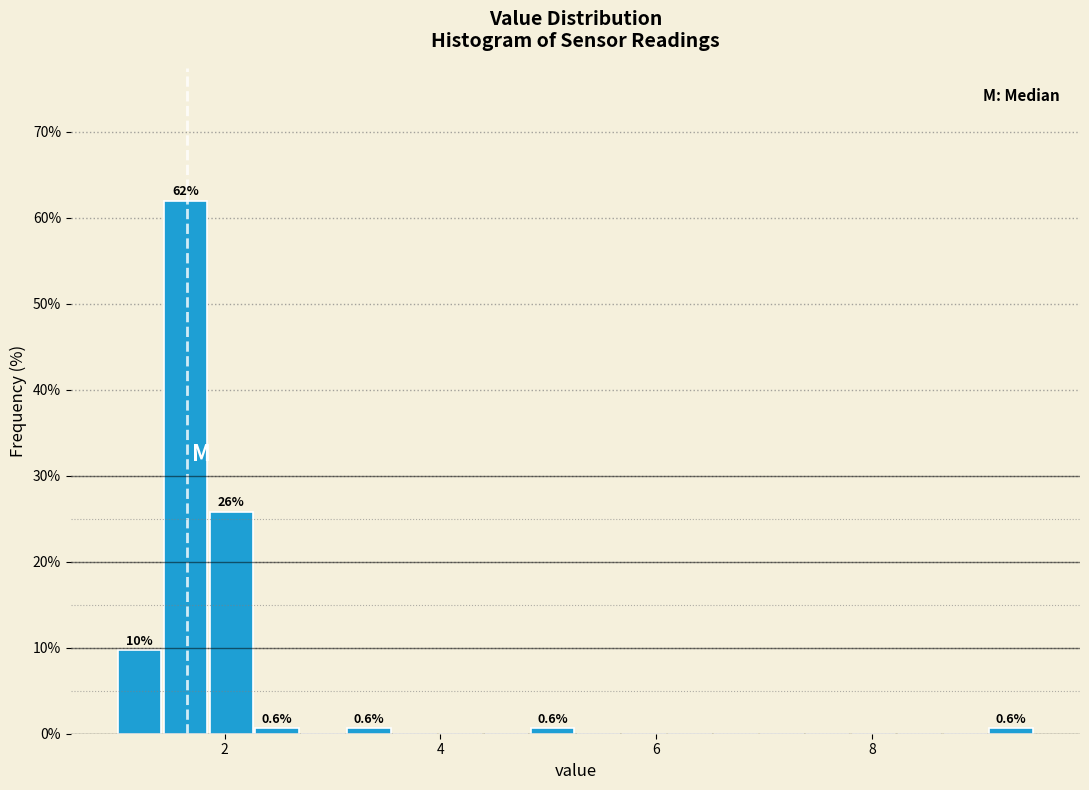

Read against the x-axis, roughly where is the centre of the tallest bar?

1.6